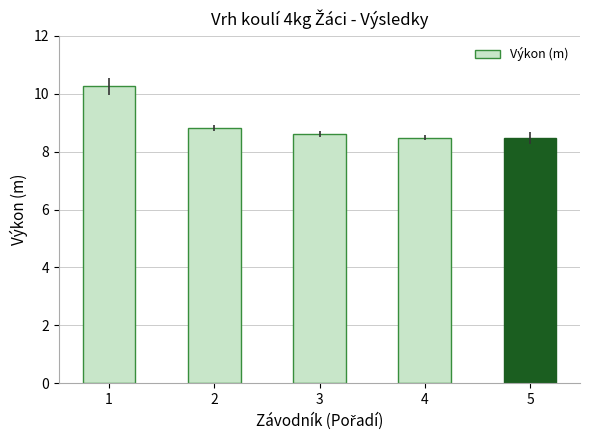

What is the difference between the values at 5 and 3?

0.1